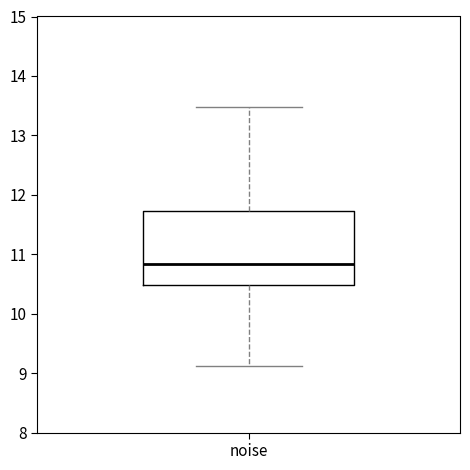

Transcribe this box plot: give where the median line is, the range the box spans, and where the two whiskers end, as read against the y-axis. The values are not printed on the chart, so give them approximately, as read against the axis.

median 10.8, box 10.5 to 11.7, whiskers 9.1 to 13.5